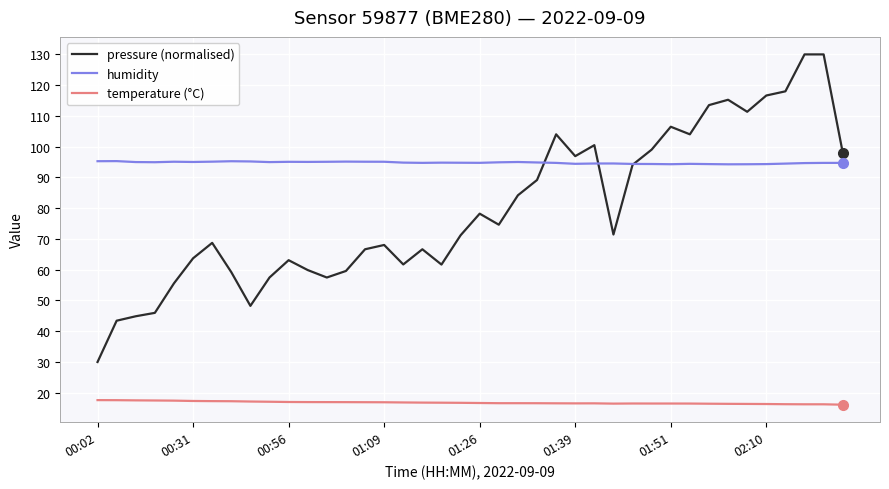

How many lines are shown in the chart?

3